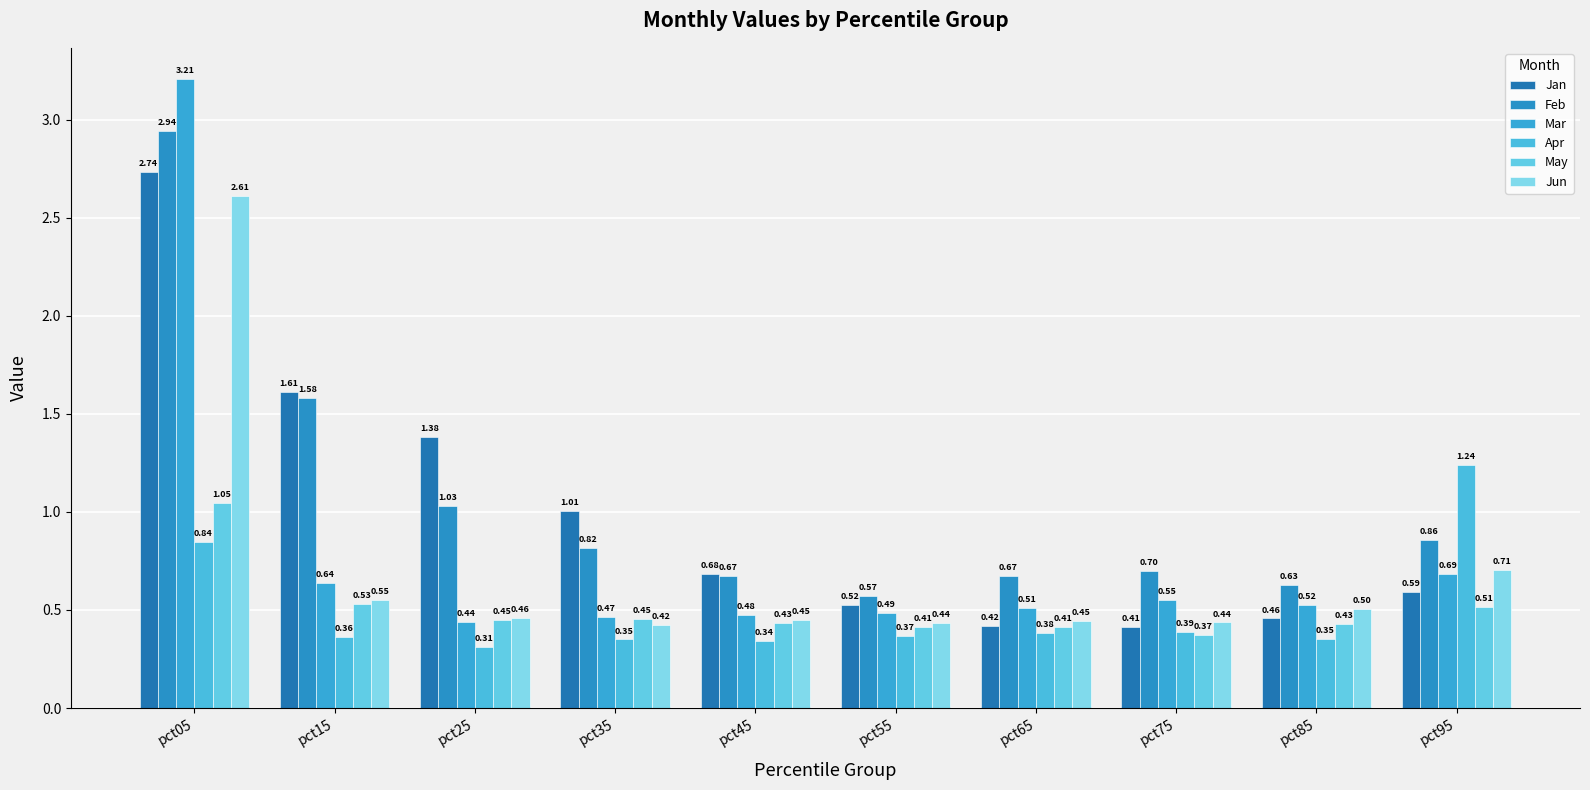

Reading right to left, extract all data points from this chart.

Jan: 0.6	0.5	0.4	0.4	0.5	0.7	1.0	1.4	1.6	2.7
Feb: 0.9	0.6	0.7	0.7	0.6	0.7	0.8	1.0	1.6	2.9
Mar: 0.7	0.5	0.6	0.5	0.5	0.5	0.5	0.4	0.6	3.2
Apr: 1.2	0.4	0.4	0.4	0.4	0.3	0.3	0.3	0.4	0.8
May: 0.5	0.4	0.4	0.4	0.4	0.4	0.5	0.4	0.5	1.0
Jun: 0.7	0.5	0.4	0.4	0.4	0.4	0.4	0.5	0.6	2.6